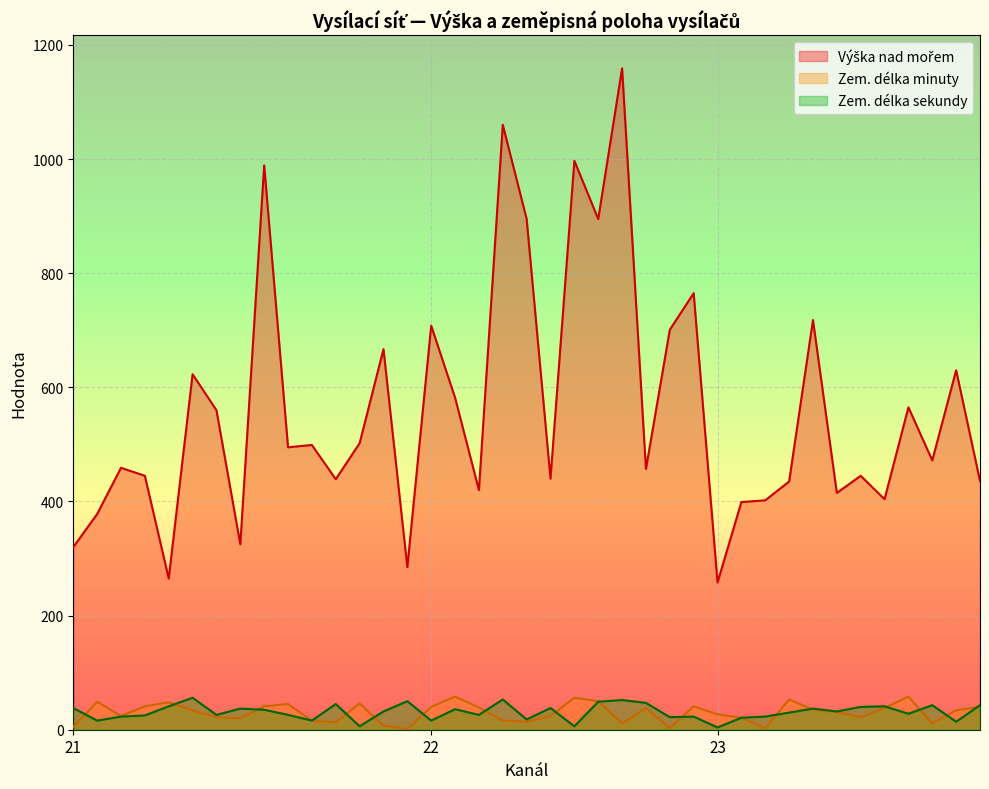

What is the minimum value for Výška nad mořem (line)?

258